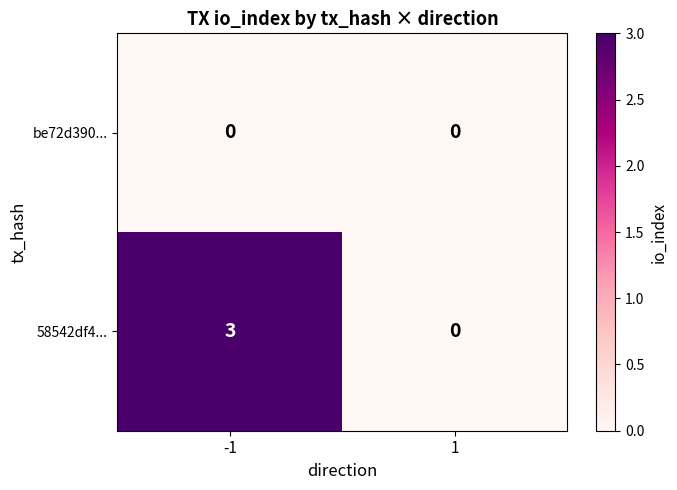

Rank the series by their maximum value, from highest to lowest.

58542df4..., be72d390...